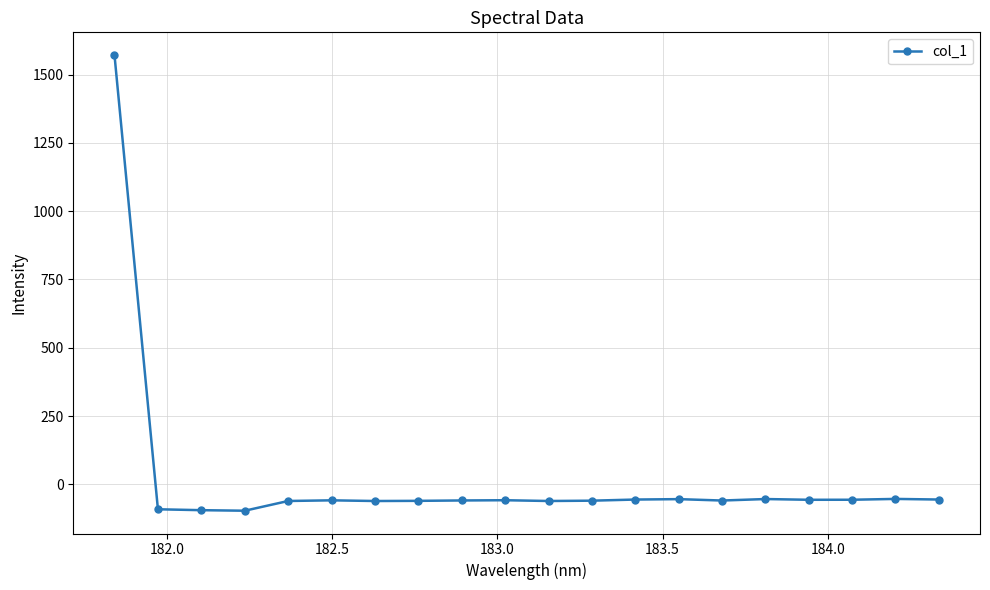

What is the difference between the maximum and minimum values?

1667.7